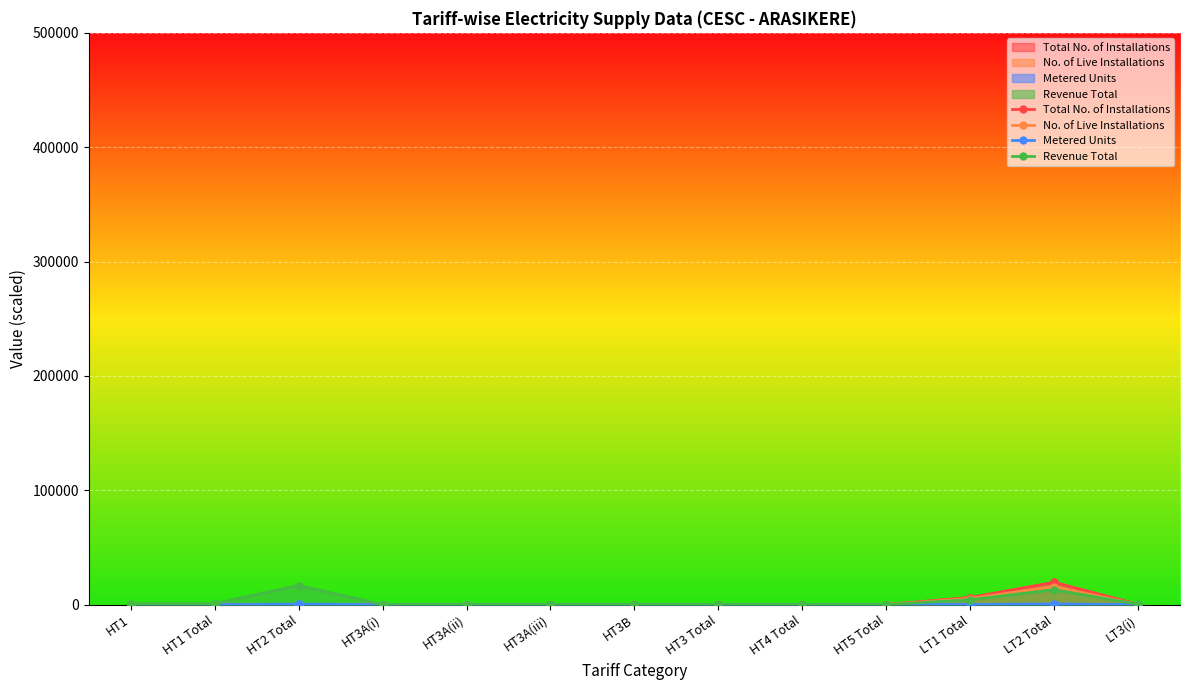

True or false: No. of Live Installations and Total No. of Installations cross at least once.

False